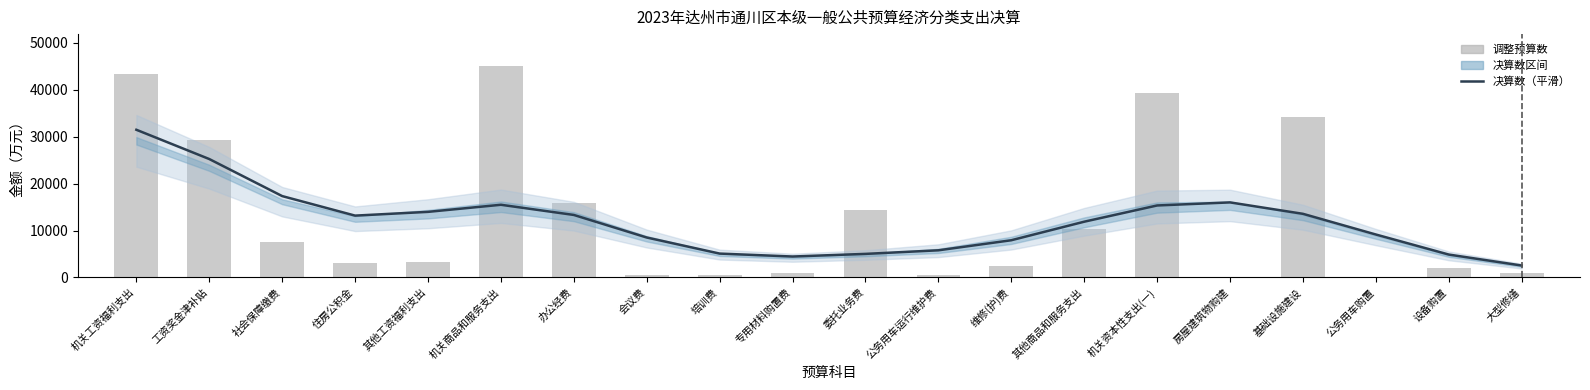

What is the sum of all 决算数（平滑） values?

240299.0